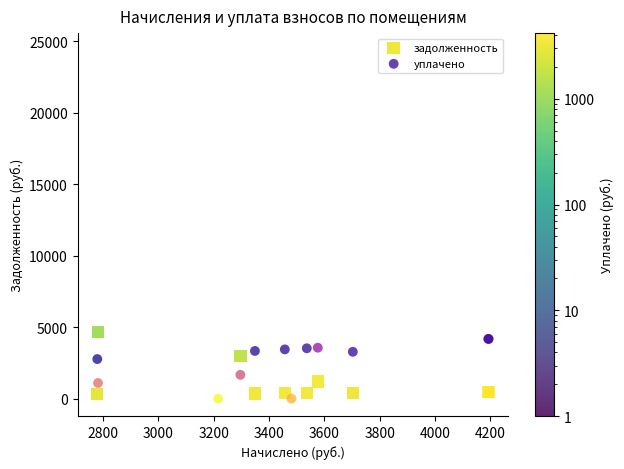

What is the X range (max minus min) for the scatter plot?

1414.6